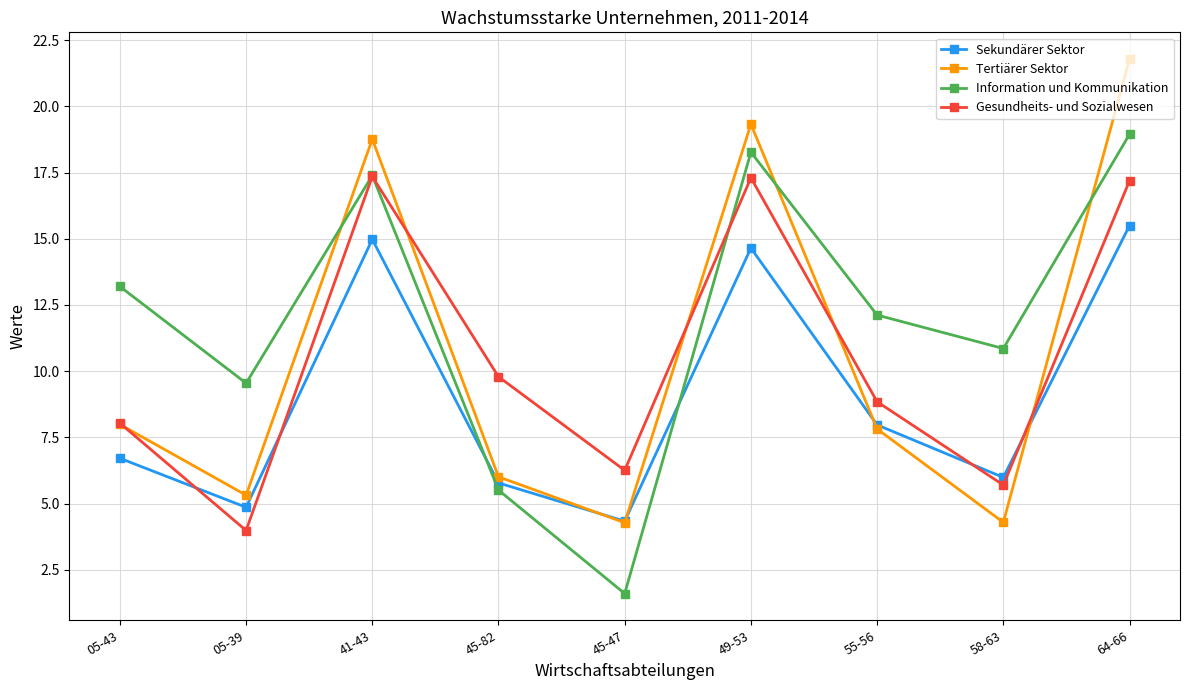

What is the sum of the Sekundärer Sektor values at 45-82 and 55-56?

13.8